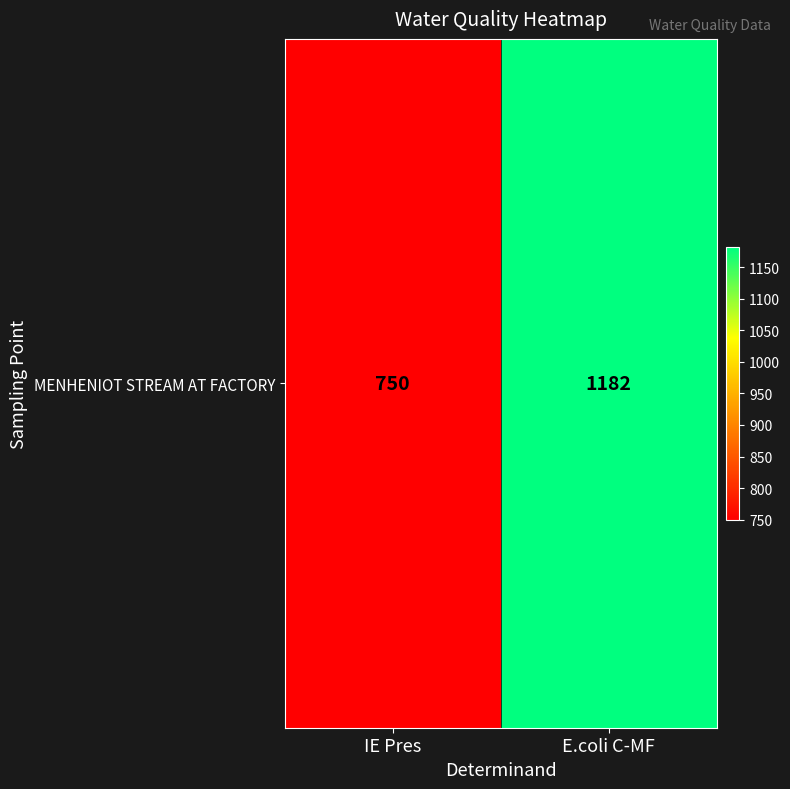

What is the change in value from IE Pres to E.coli C-MF?

+432